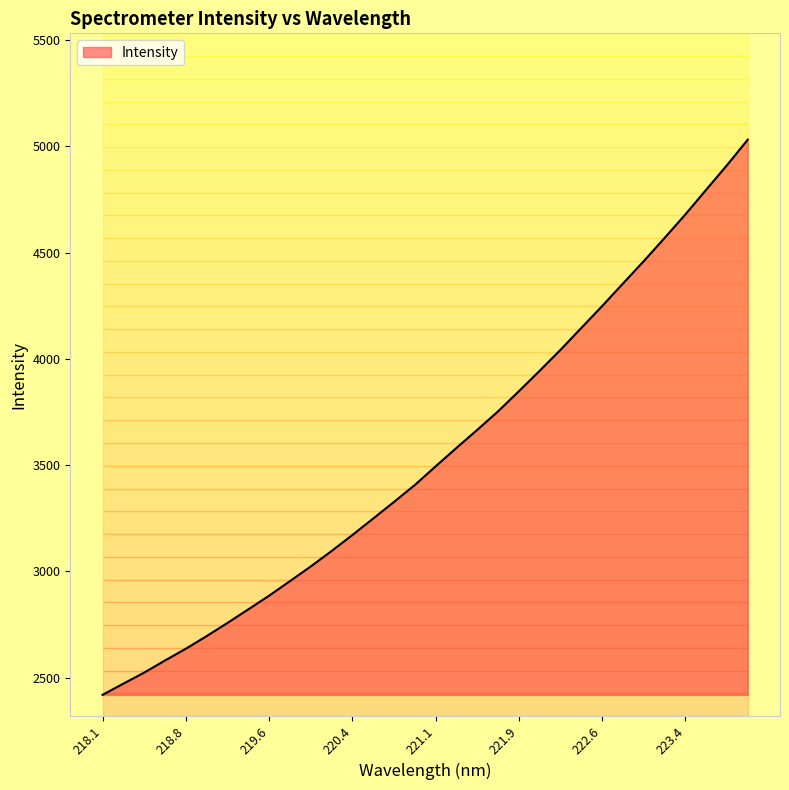

Count the number of categories in the chart.

32